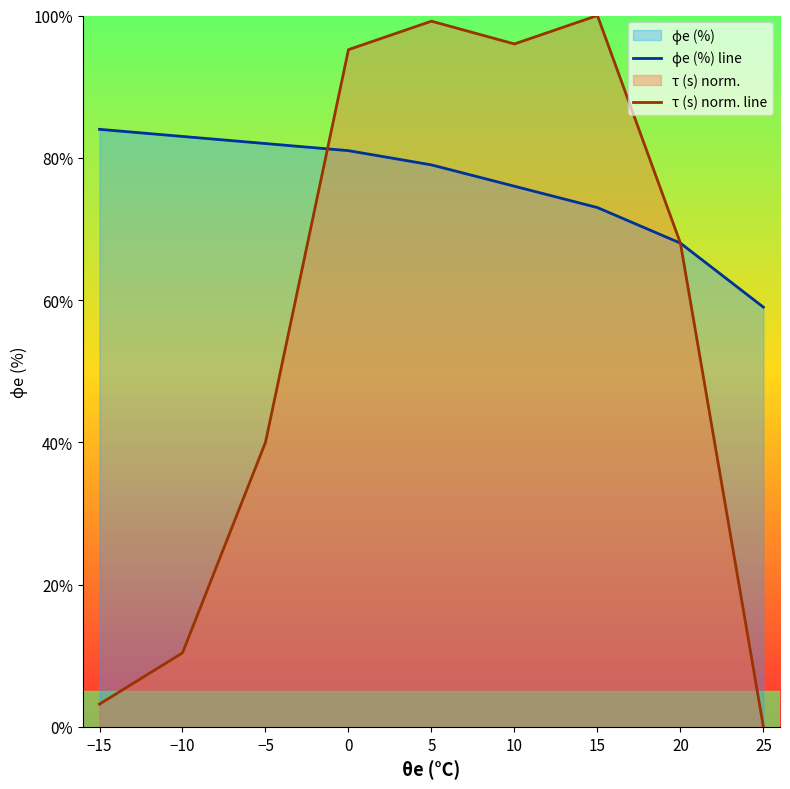

Which series has the largest range (max minus min)?

τ (s) norm. line